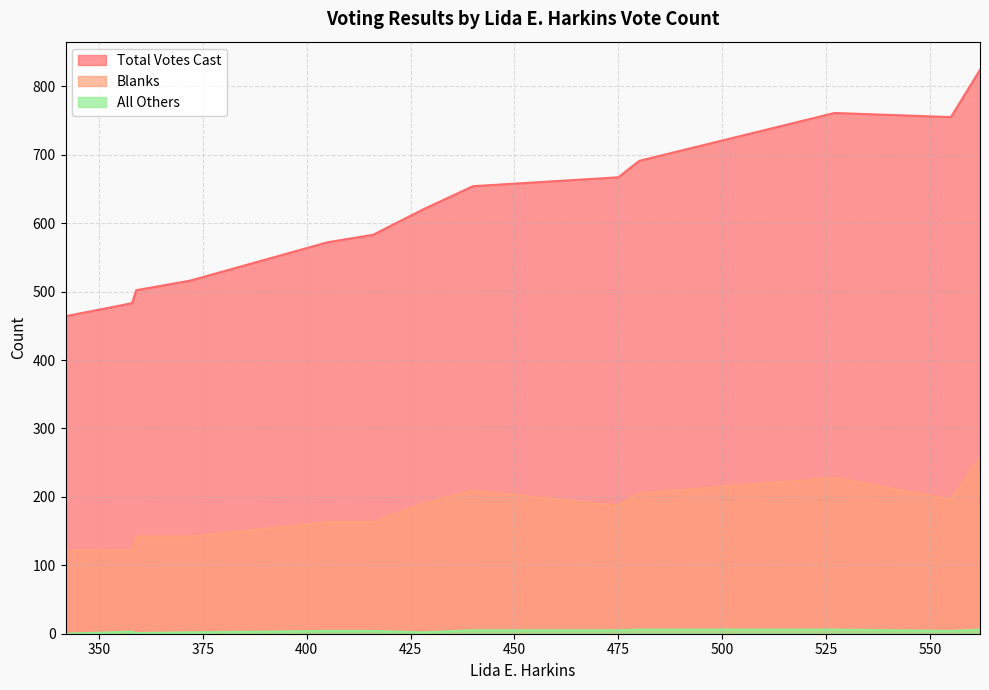

How many lines are shown in the chart?

3